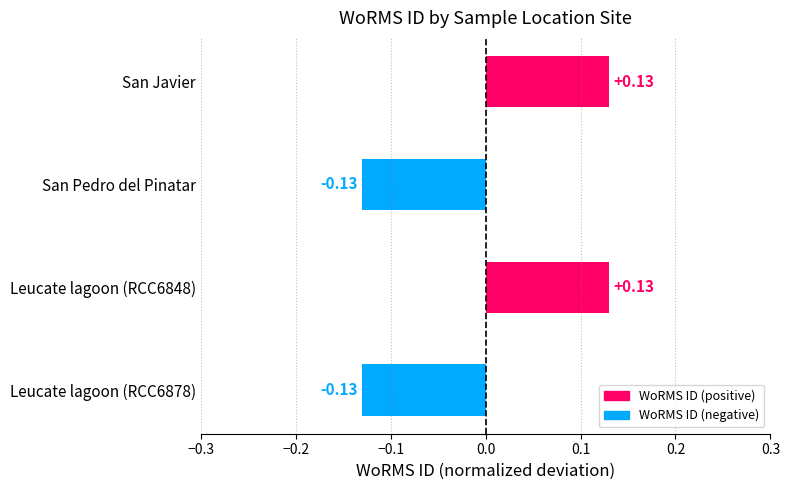

What is the difference between the maximum and minimum values?

0.3